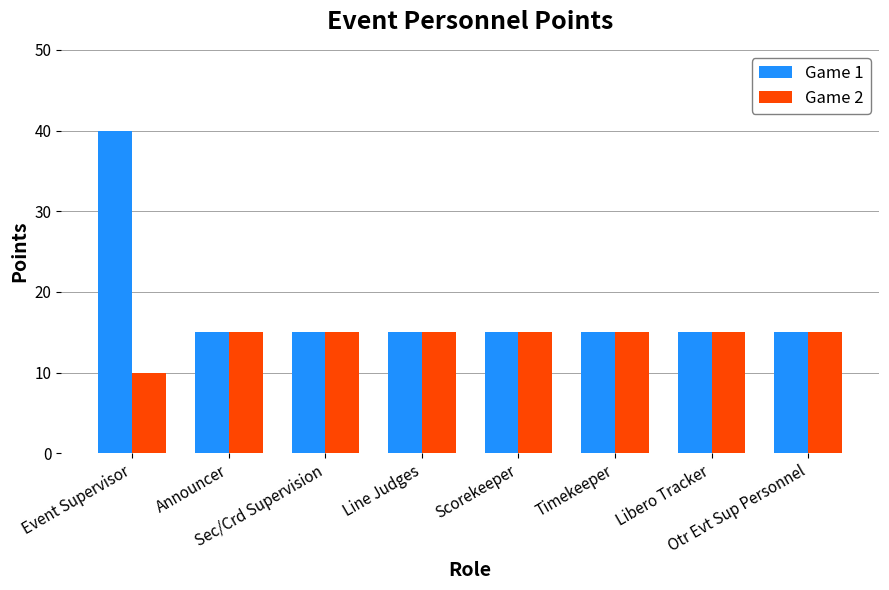

What is the sum of all Game 2 values?

115